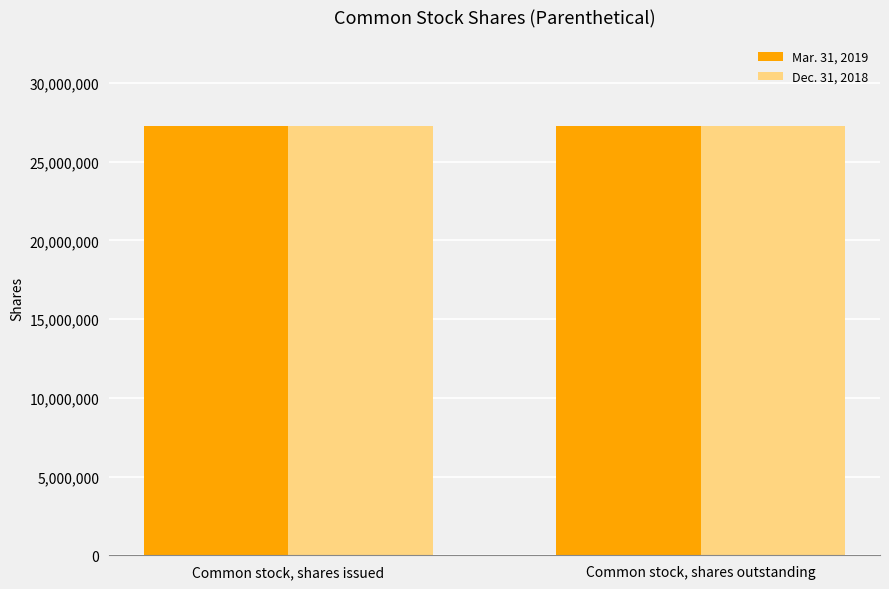

How many Mar. 31, 2019 values are between 27274991 and 27285363?

2